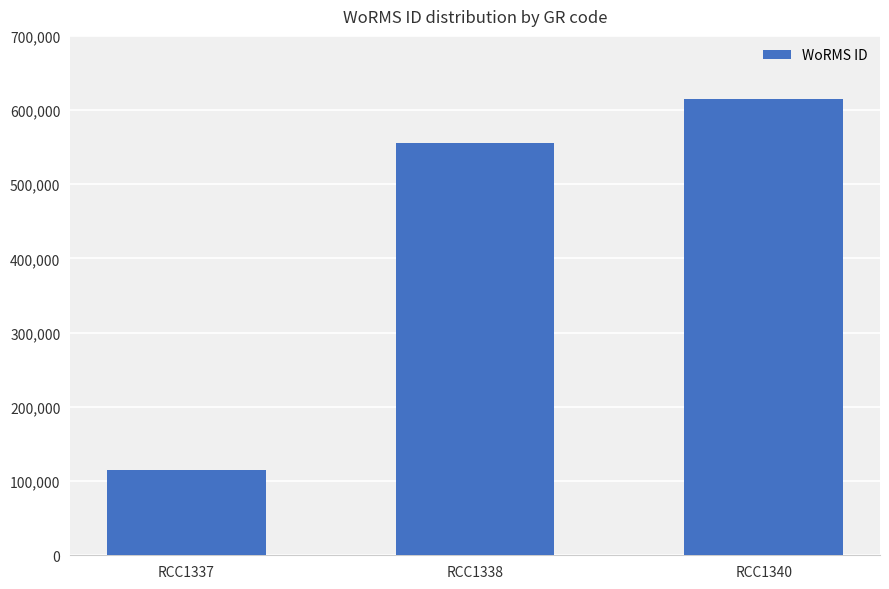

Reading left to right, transcribe all the data shown in this chart.

115087	555940	615418